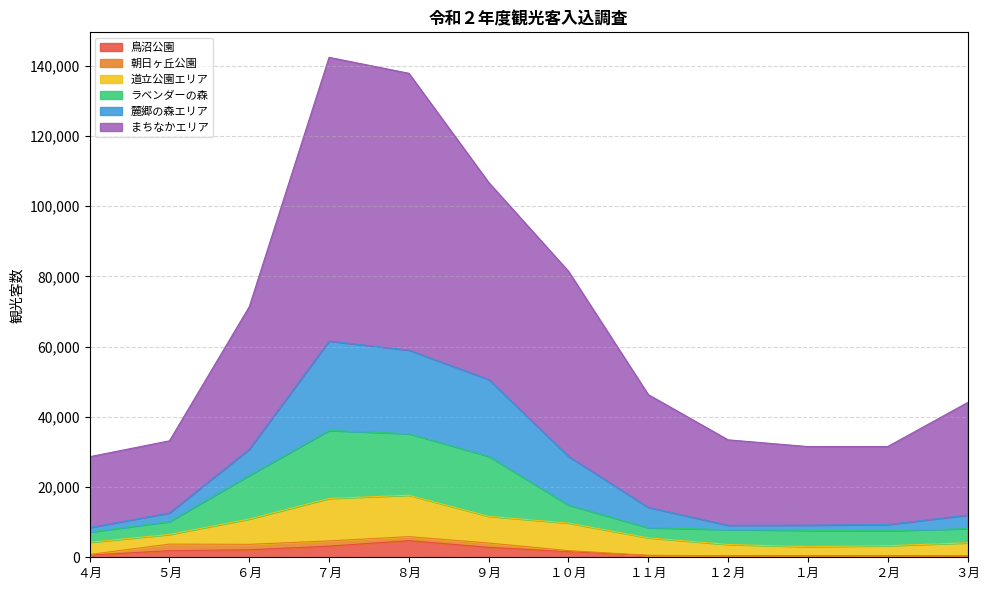

What is the label of the 10th point from the left?

１月